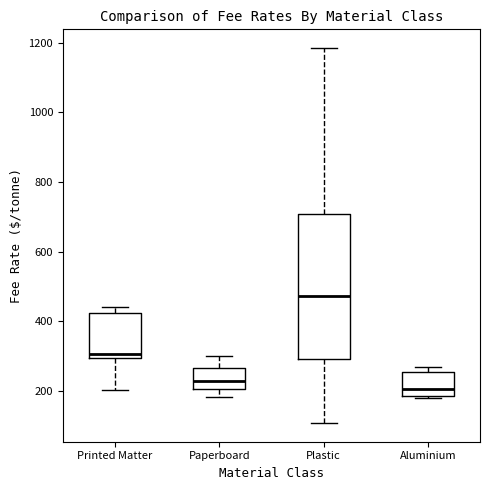

Where does the lower whisker of the box for Paperboard end on the y-axis? The values are not printed on the chart, so give them approximately, as read against the axis.

180